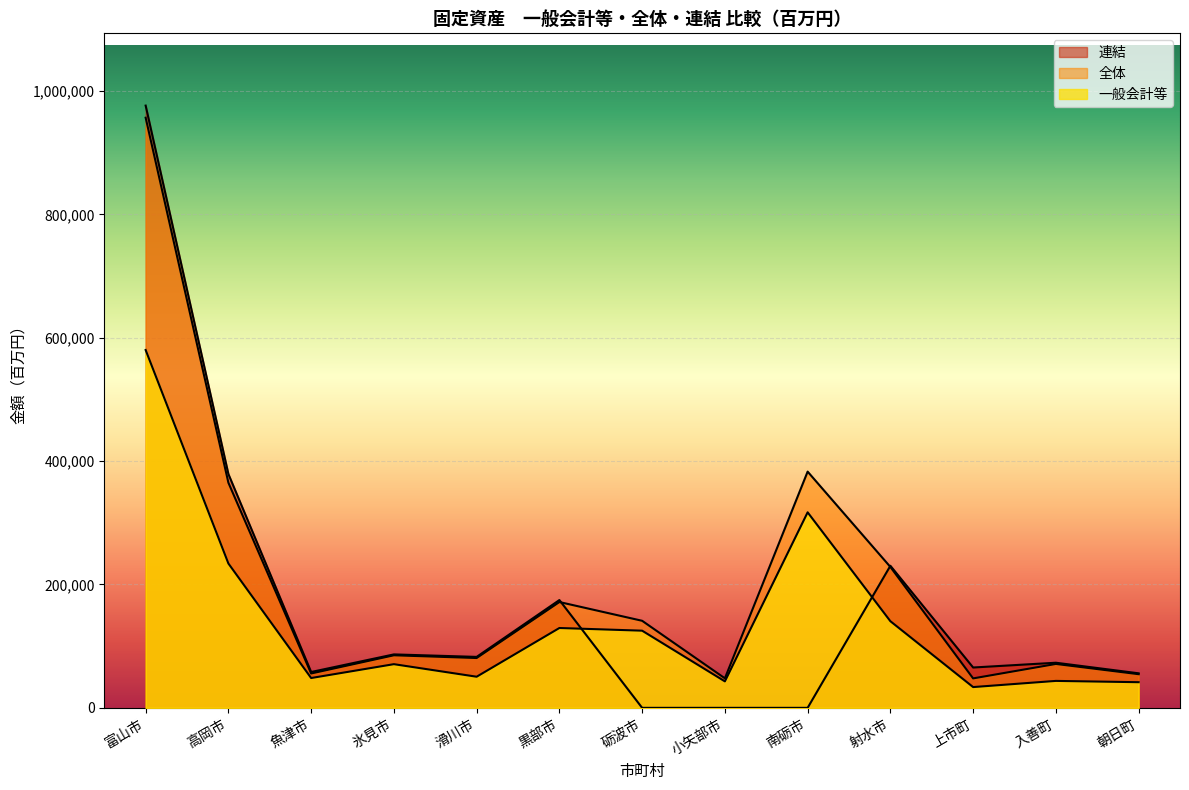

Which series has the largest total across all categories?

全体